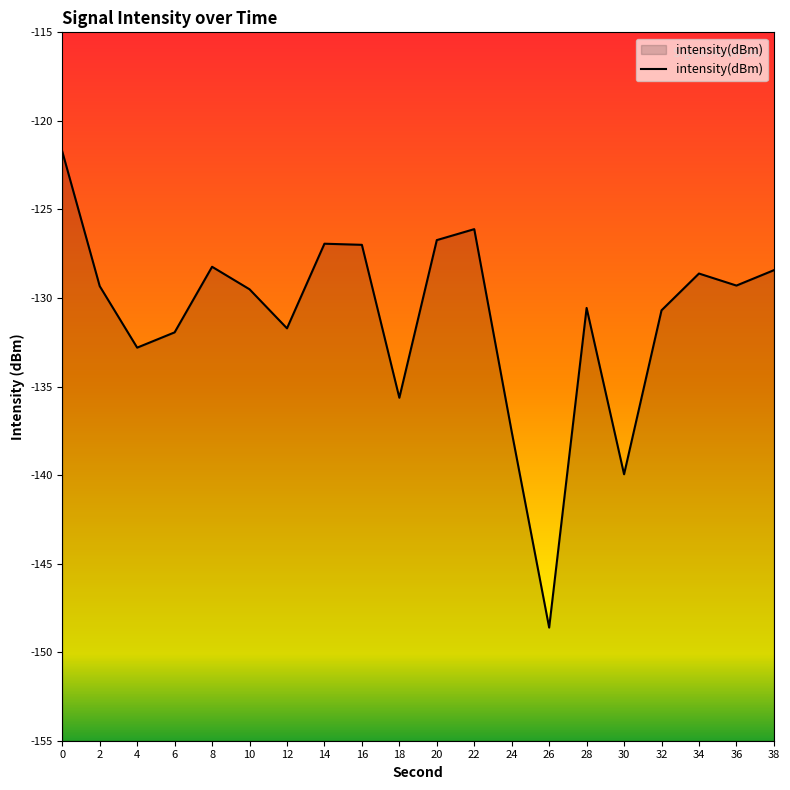

What is the sum of all values?

-2621.4